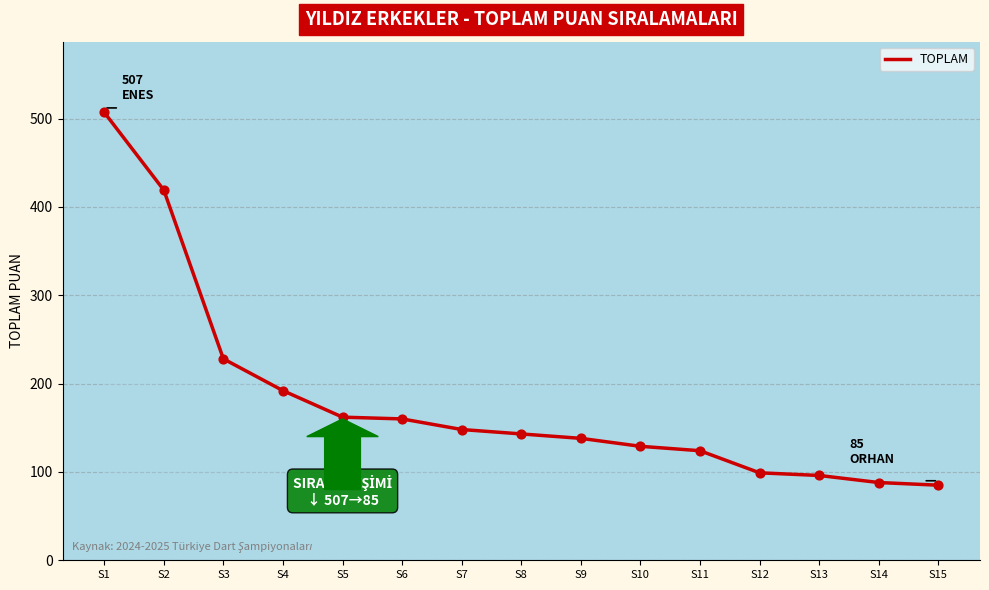

Which has a higher value, S2 or S7?

S2